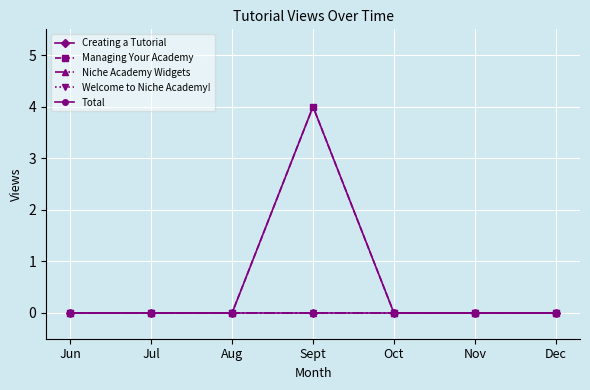

Does the chart display data point markers on the line(s)?

Yes